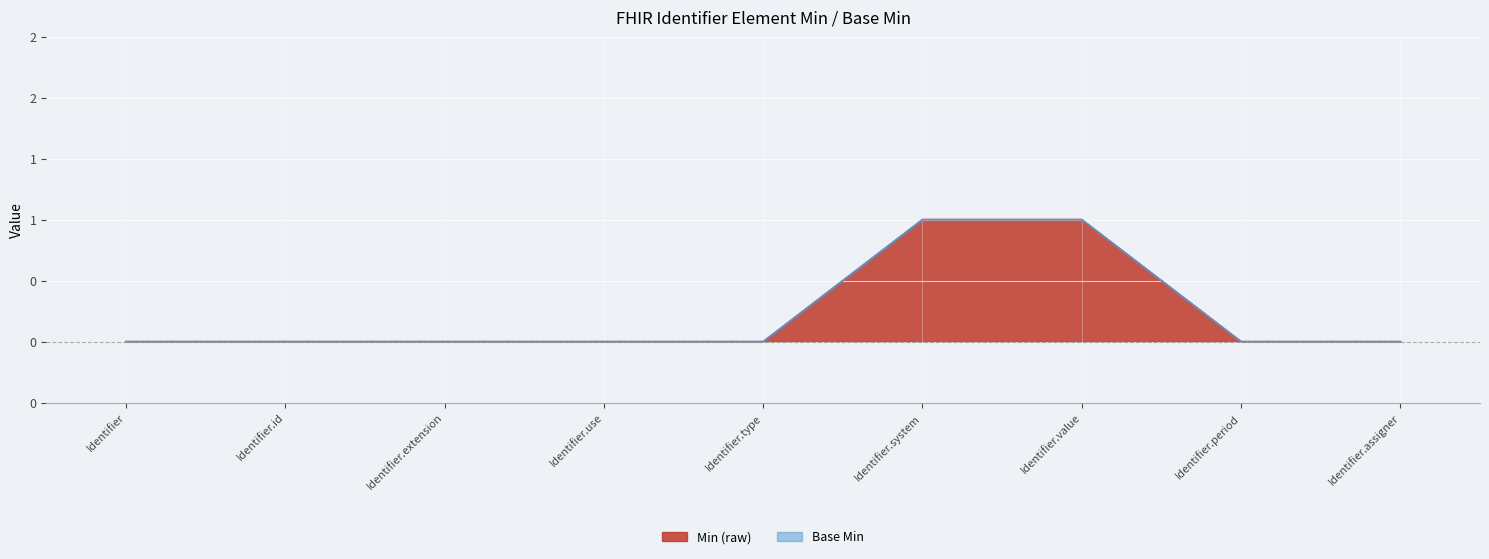

True or false: the data has more than 2 interior local peaks.

False